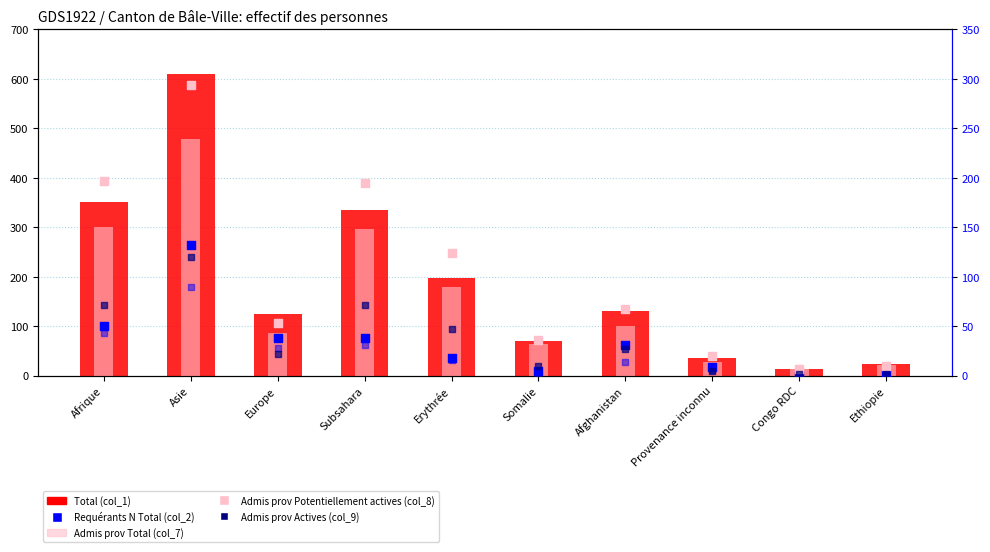

At which category is the sum across all series the highest?

Asie